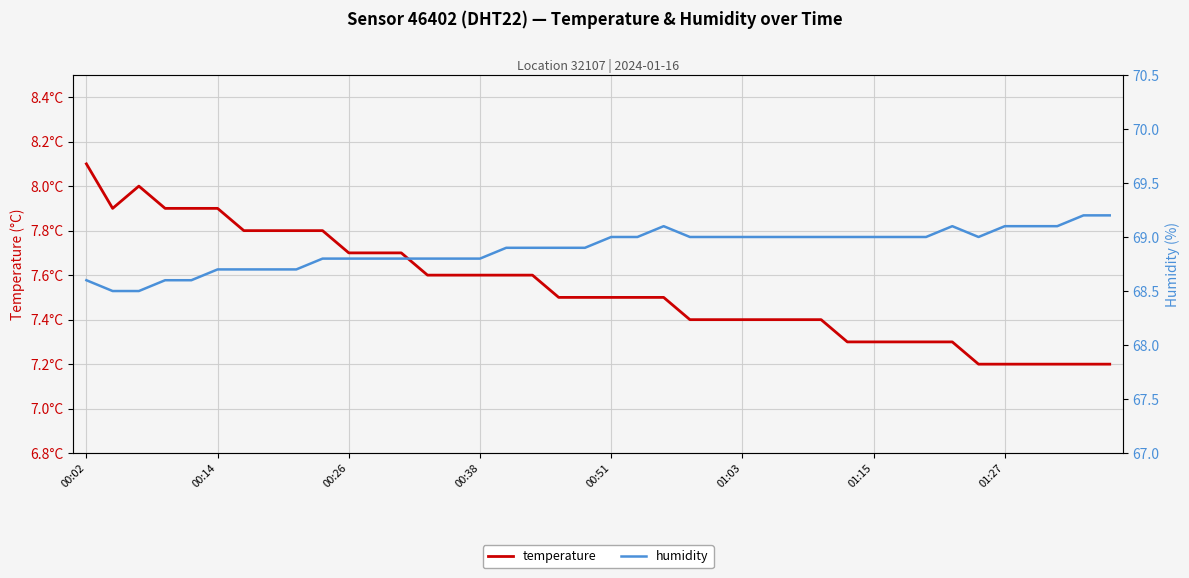

True or false: temperature and humidity intersect in this chart.

False